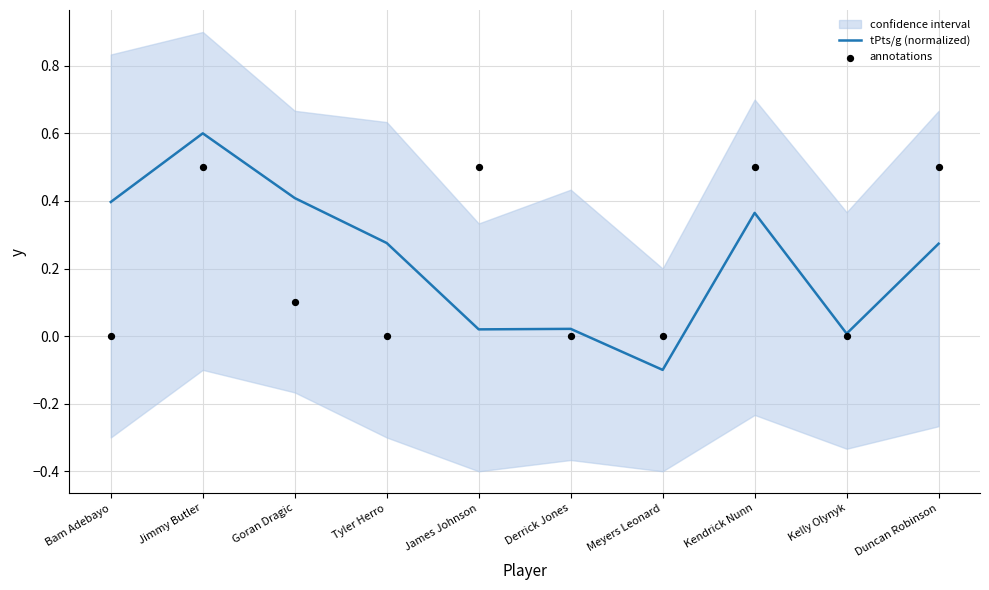

Which series has the widest spread of Y values?

tPts/g (normalized)